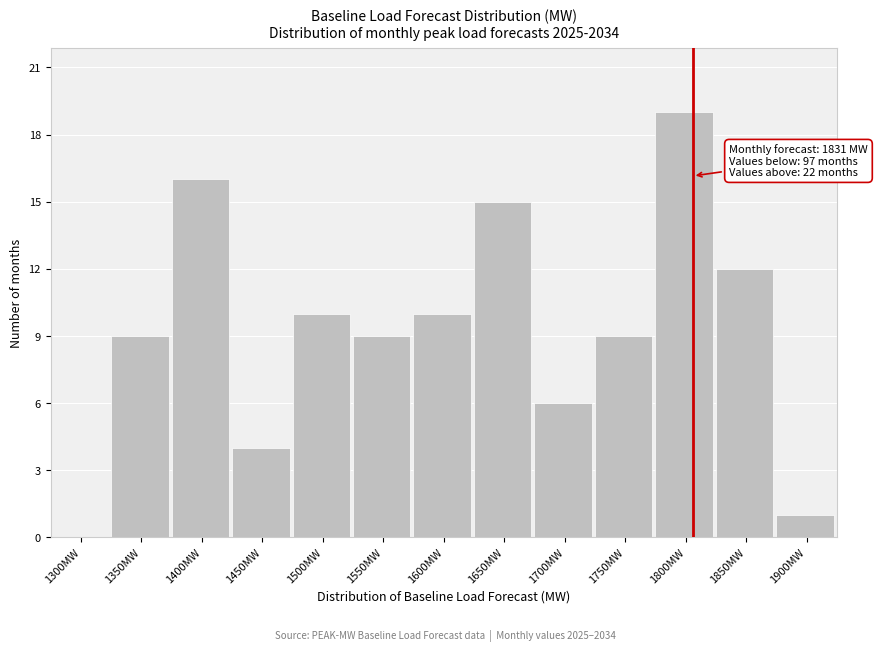

Reading left to right, extract all data points from this chart.

1300MW=0	1350MW=9	1400MW=16	1450MW=4	1500MW=10	1550MW=9	1600MW=10	1650MW=15	1700MW=6	1750MW=9	1800MW=19	1850MW=12	1900MW=1